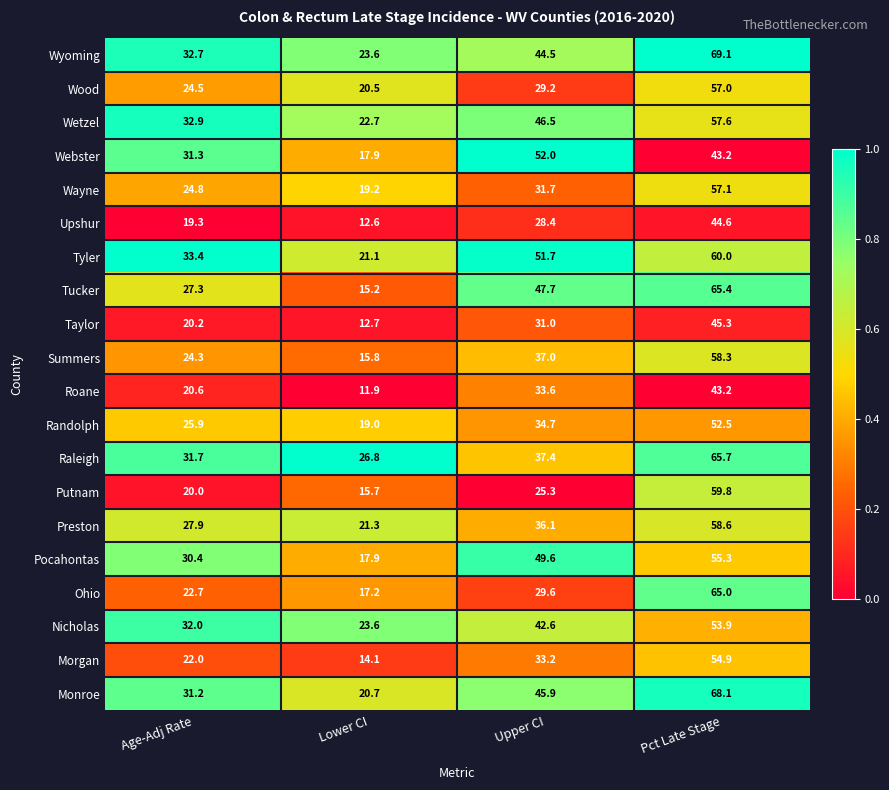

List the series in order of their peak value, highest first.

Wyoming, Monroe, Raleigh, Tucker, Ohio, Tyler, Putnam, Preston, Summers, Wetzel, Wayne, Wood, Pocahontas, Morgan, Nicholas, Randolph, Webster, Taylor, Upshur, Roane